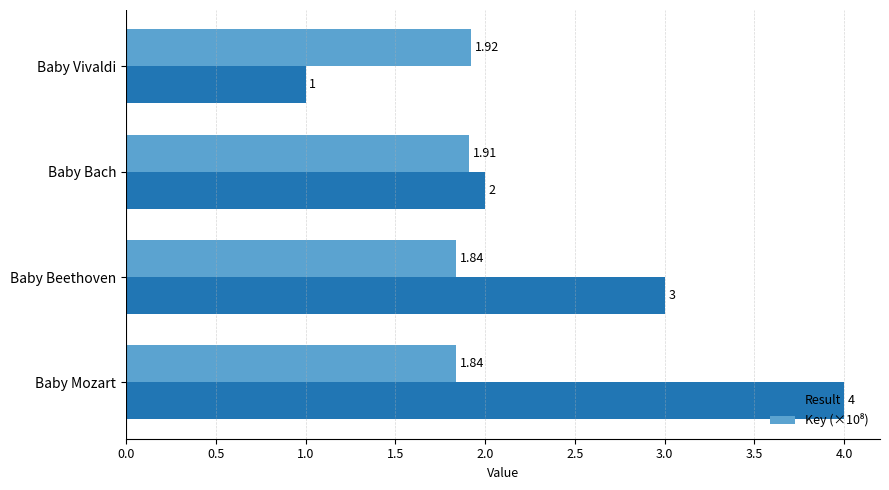

At which category is the sum across all series the highest?

Baby Mozart